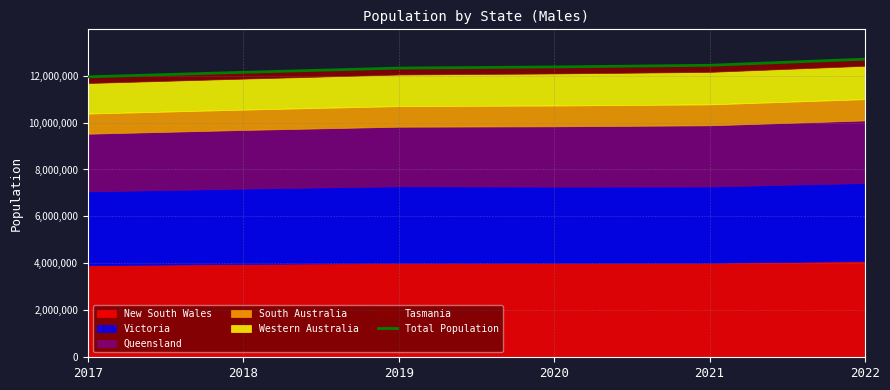

Does the chart display data point markers on the line(s)?

No